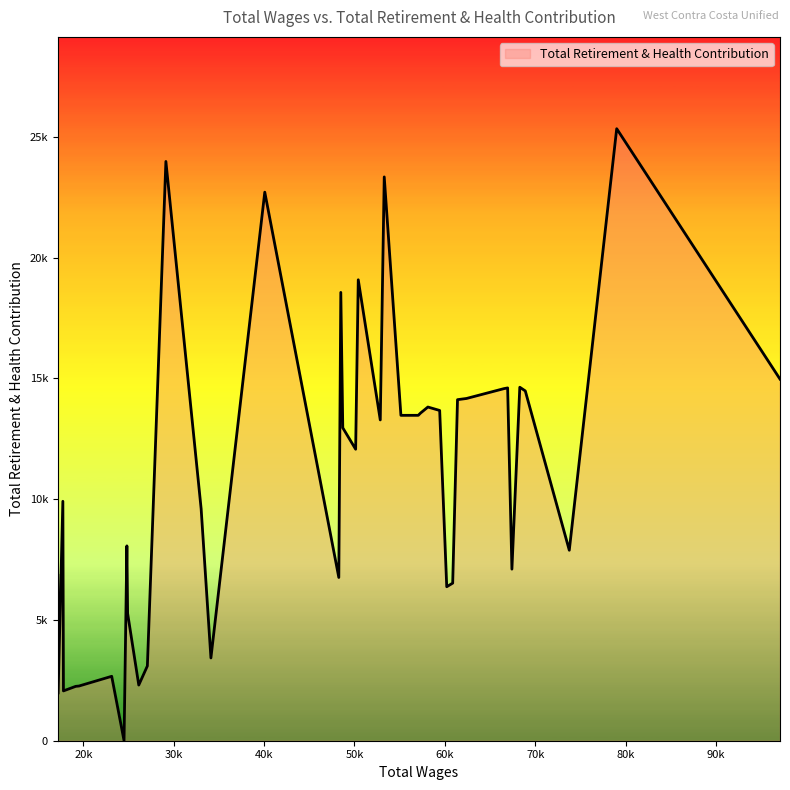

True or false: the data has more than 2 interior local peaks.

True